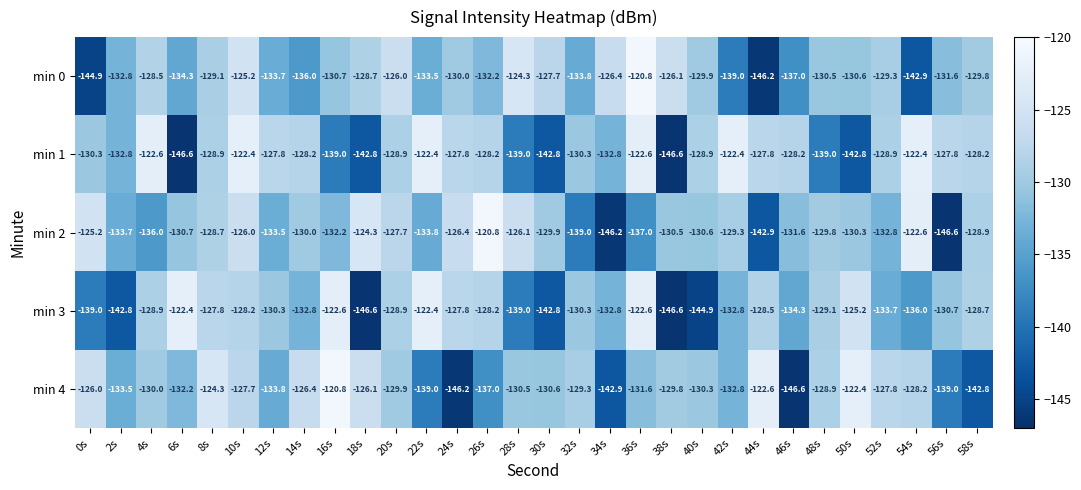

Count the number of categories in the chart.

30